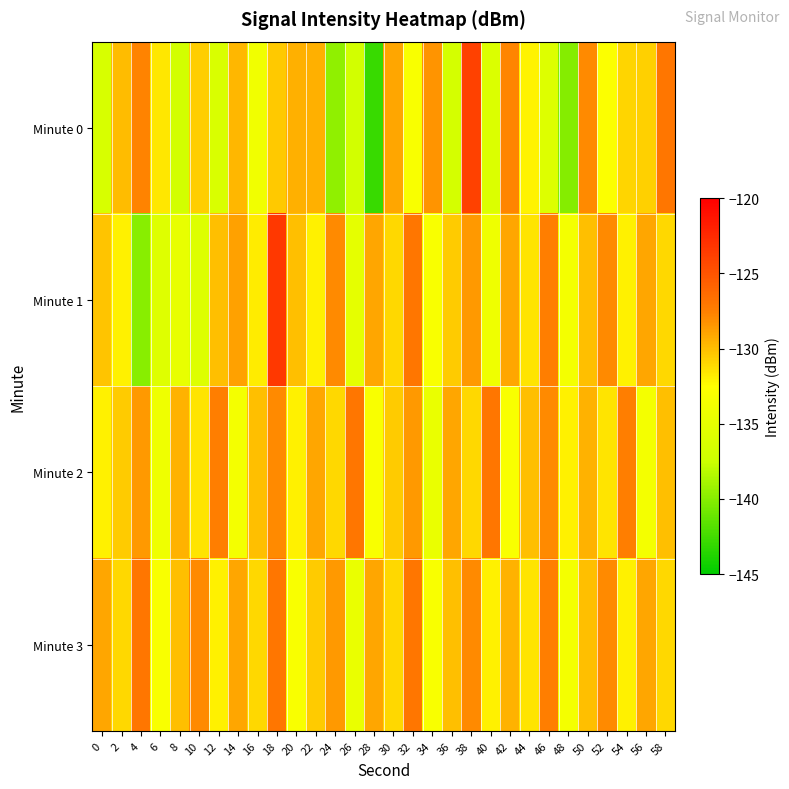

Which series has the largest total across all categories?

Minute 3